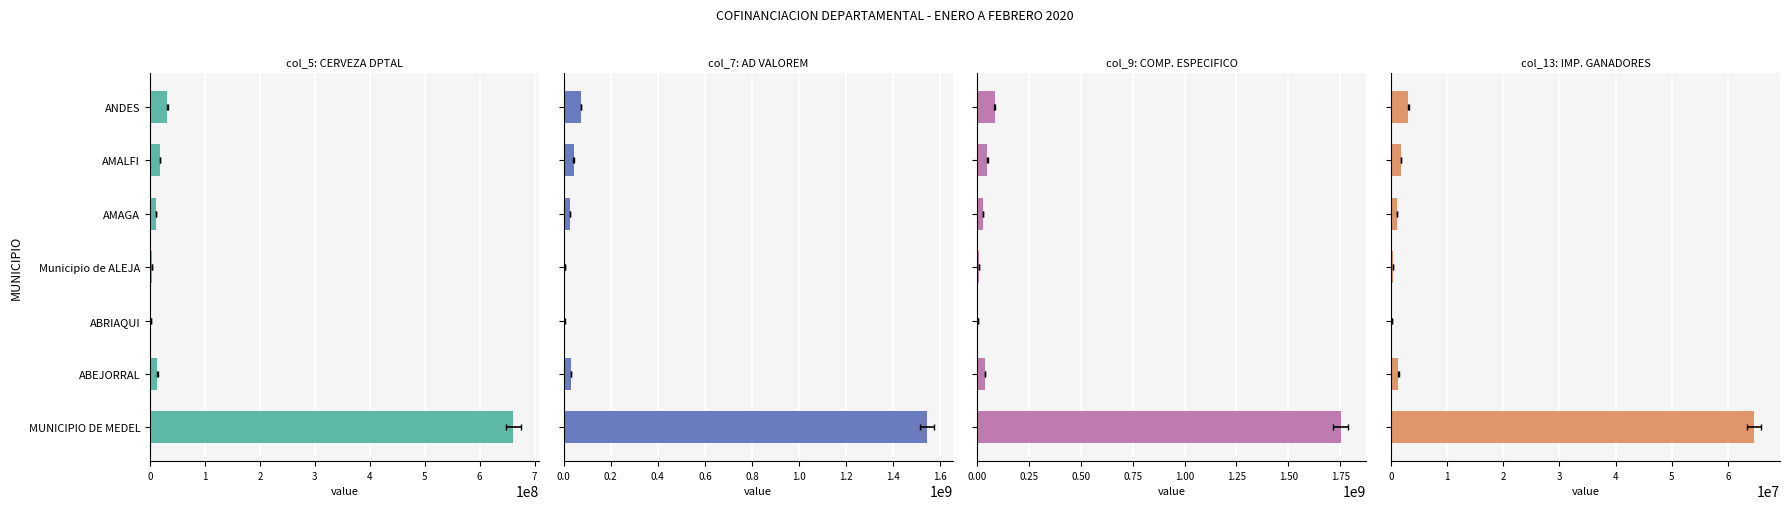

What is the total value across all series at ANDES?

192359900.3